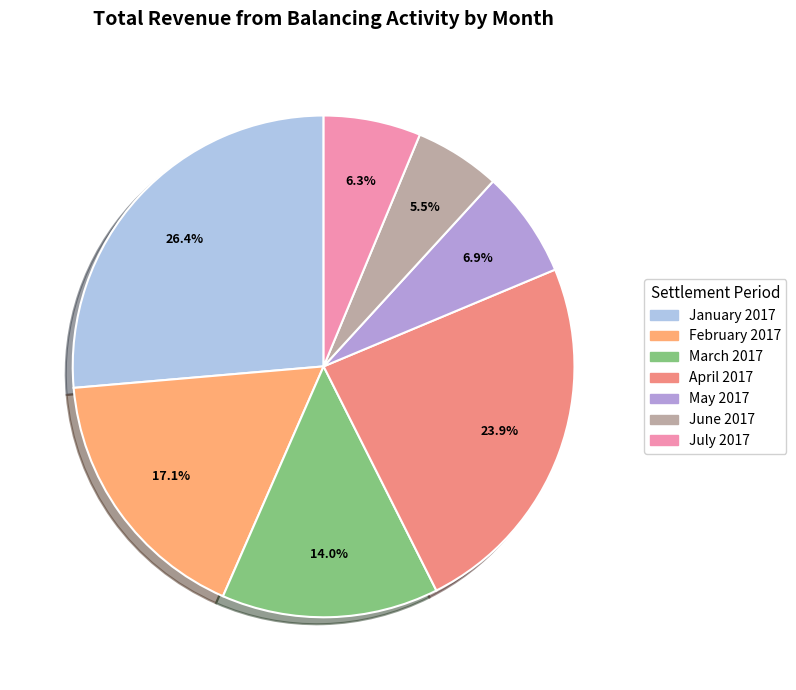

To the nearest percent, what is the difference between the largest and smallest slice percentages?

21%